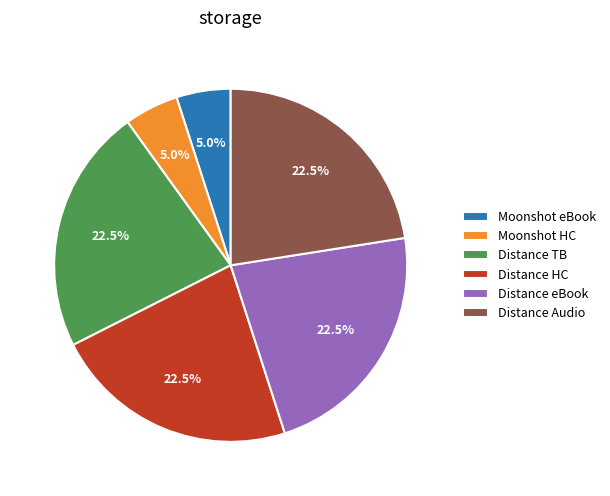

Which has a higher value, Distance eBook or Moonshot eBook?

Distance eBook